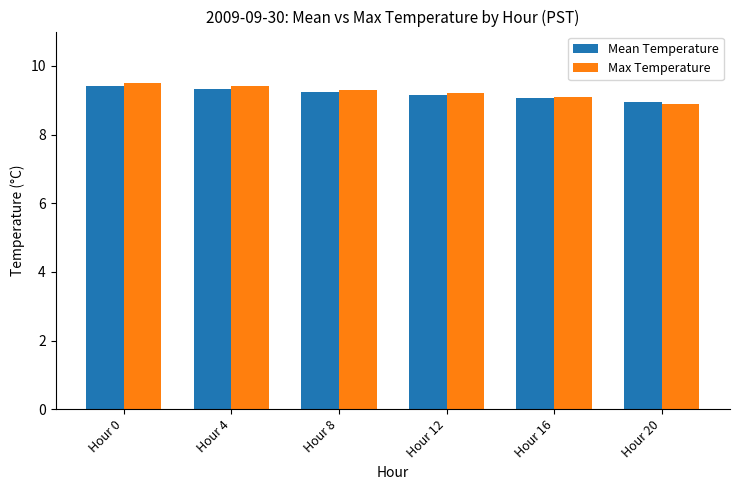

Count the Mean Temperature values in the range 9 to 10.

5